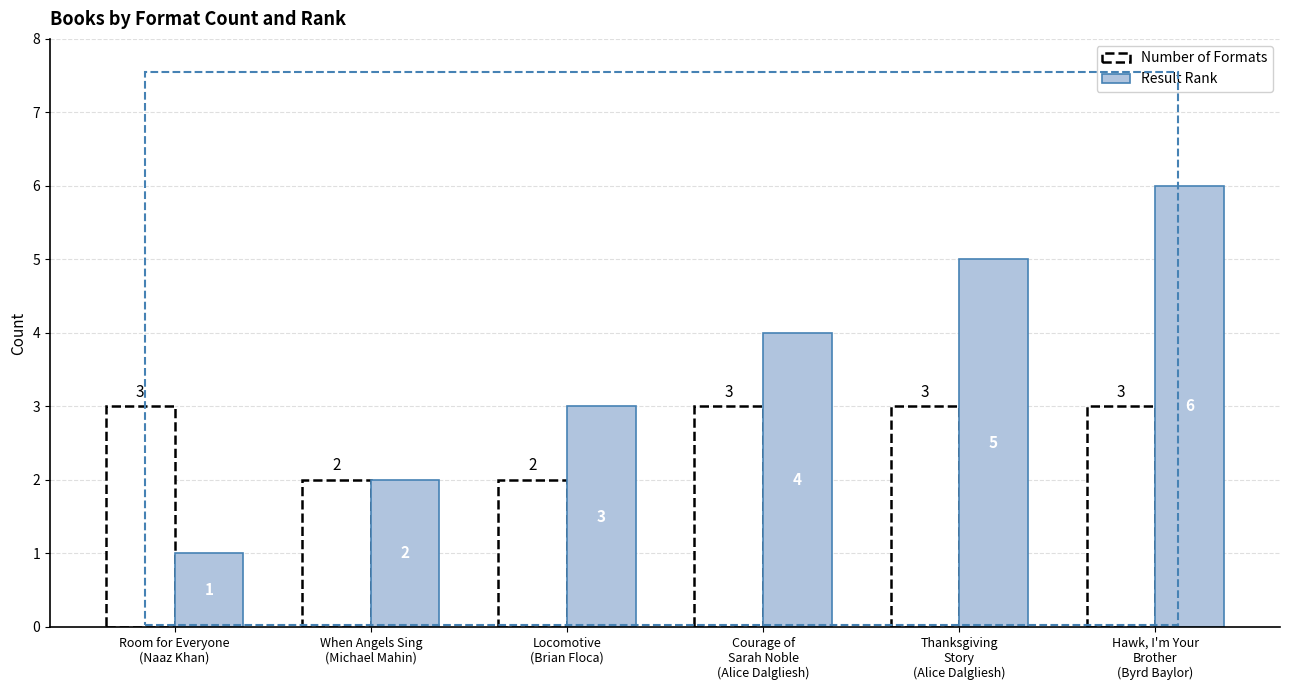

The value of Result Rank at Locomotive
(Brian Floca) is 1. True or false?

False